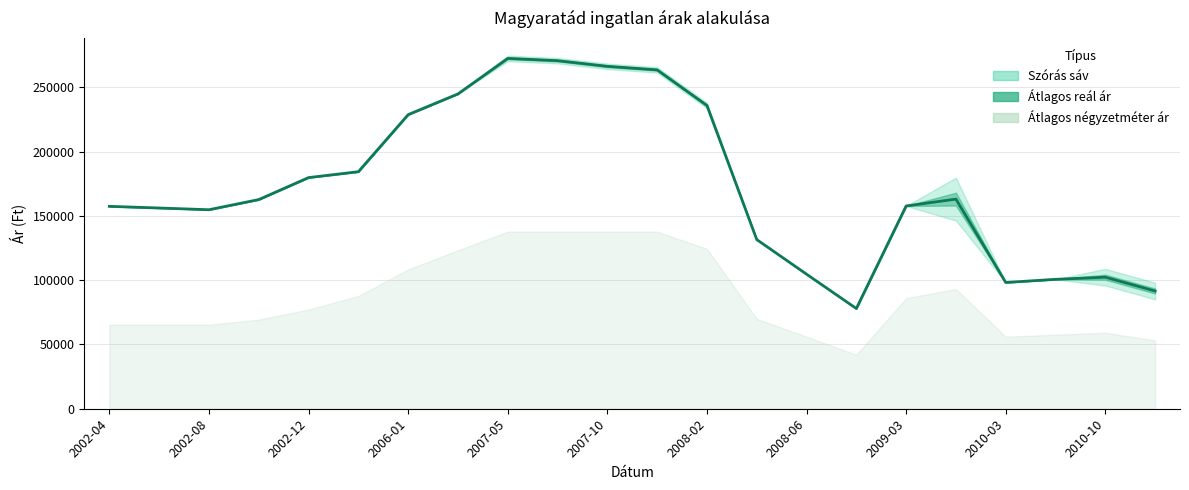

Does the chart display data point markers on the line(s)?

No